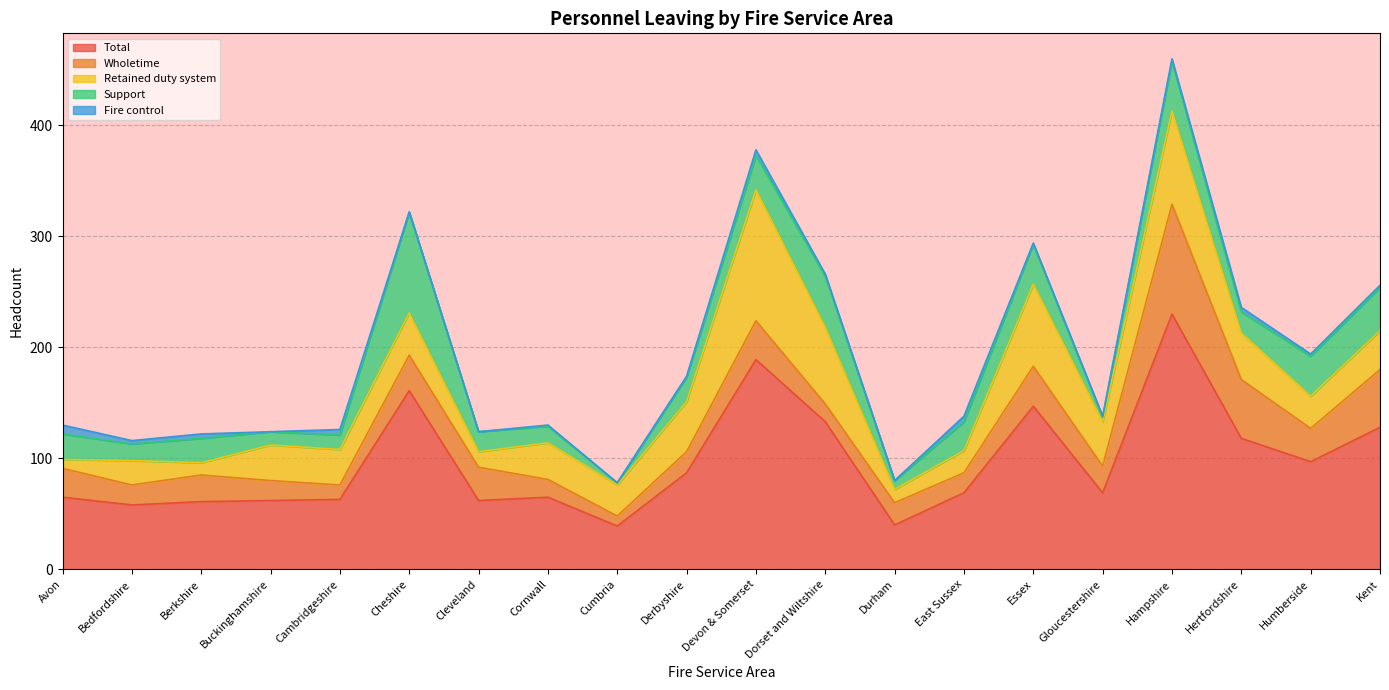

True or false: Wholetime and Fire control cross at least once.

False